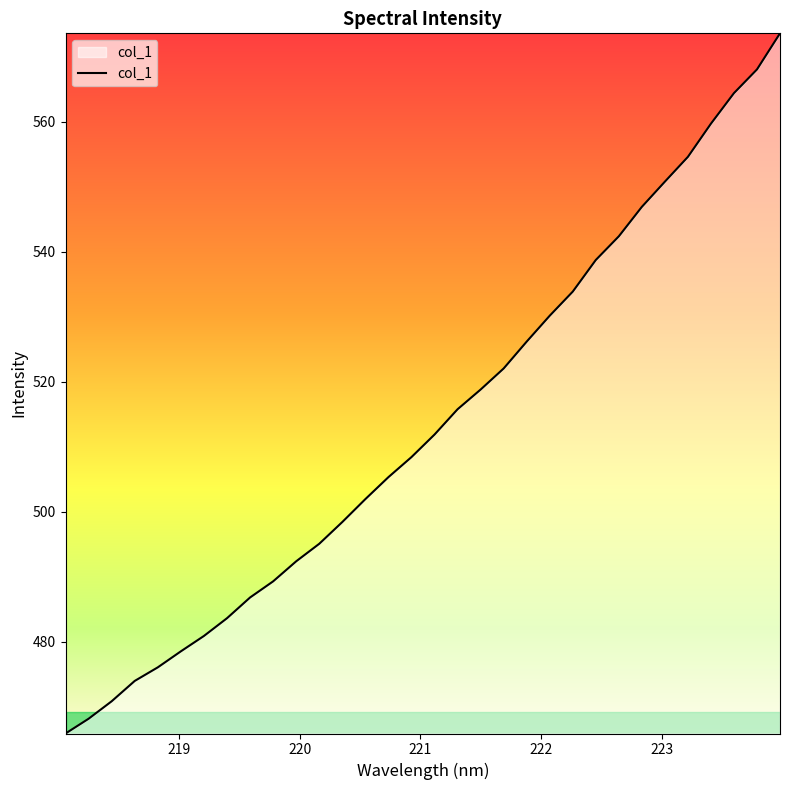

What is the smallest value displayed?

465.9